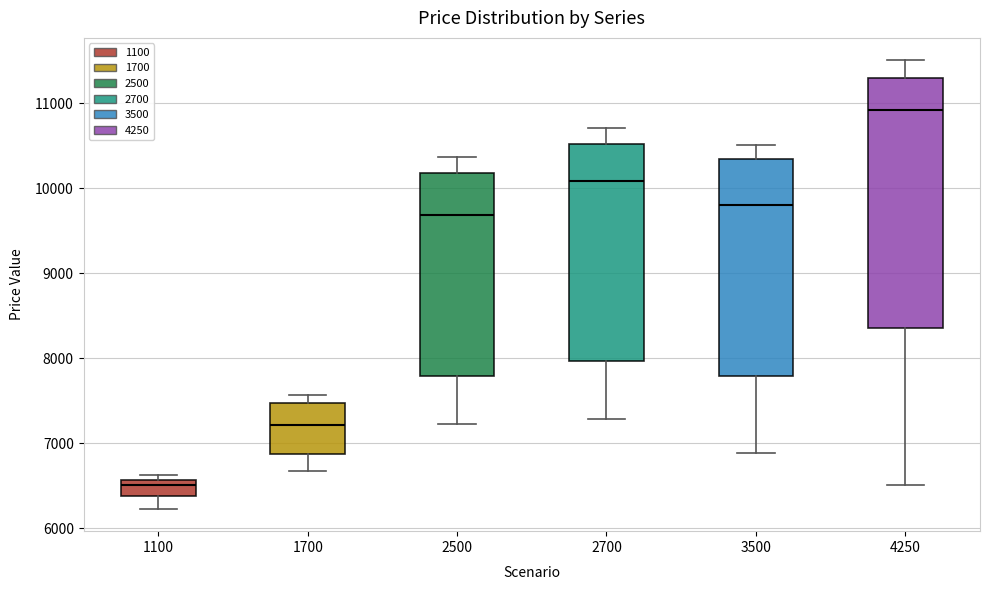

Which box has the highest median line?

4250